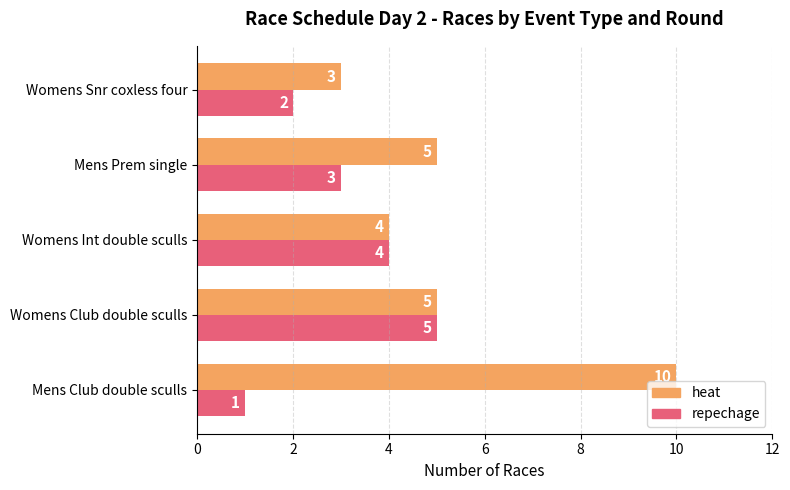

What is the sum of all heat values?

27